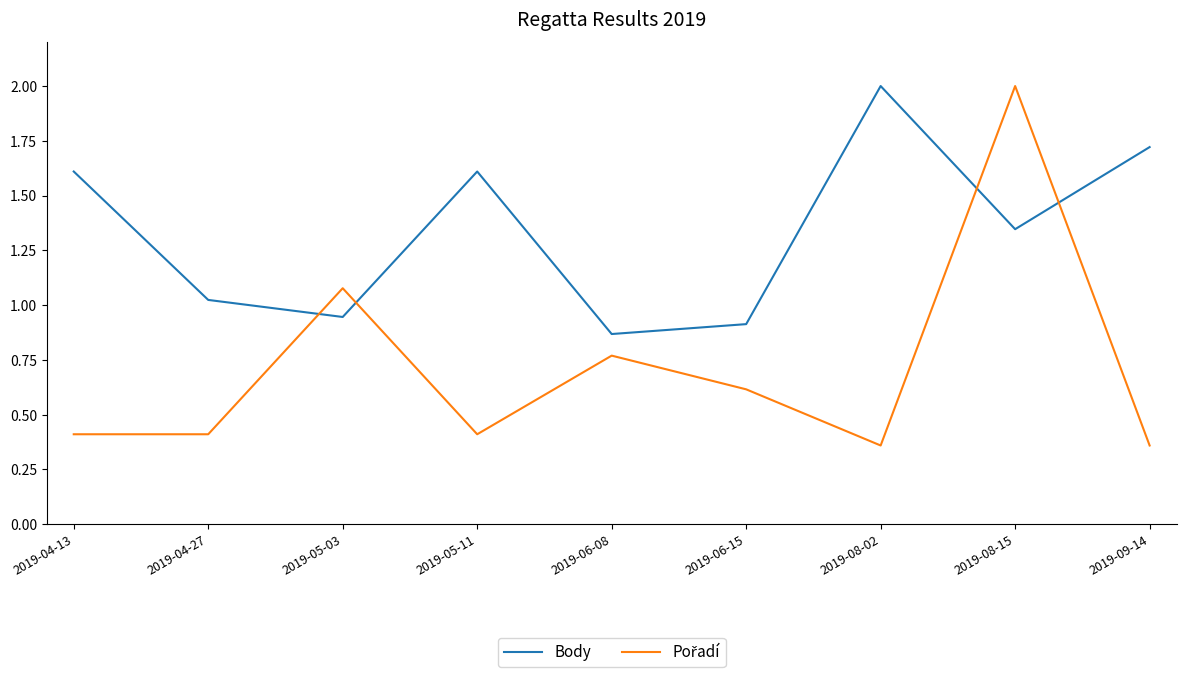

At which label does Body first exceed 1?

2019-04-13